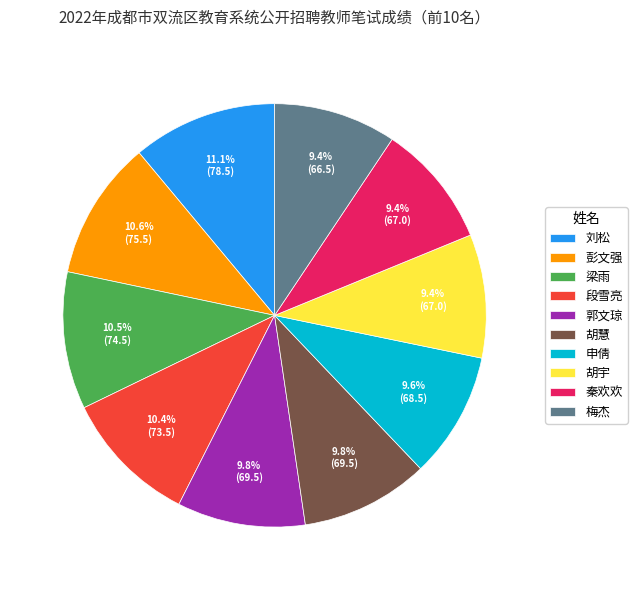

Do 彭文强 and 梅杰 together represent more than half of the pie?

No